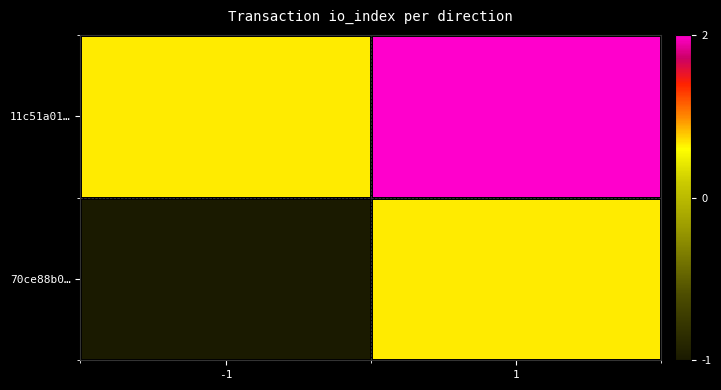

Between -1 and 1, which is larger?

1